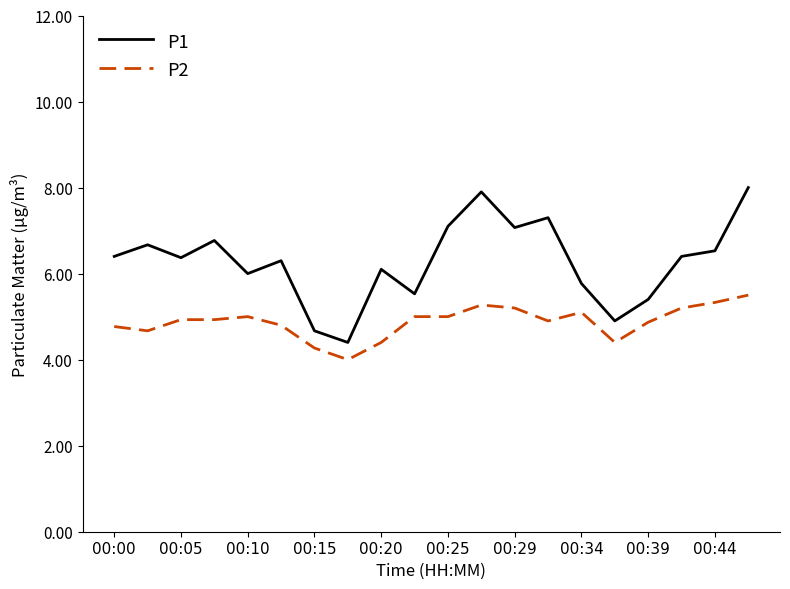

Which series has the largest total across all categories?

P1